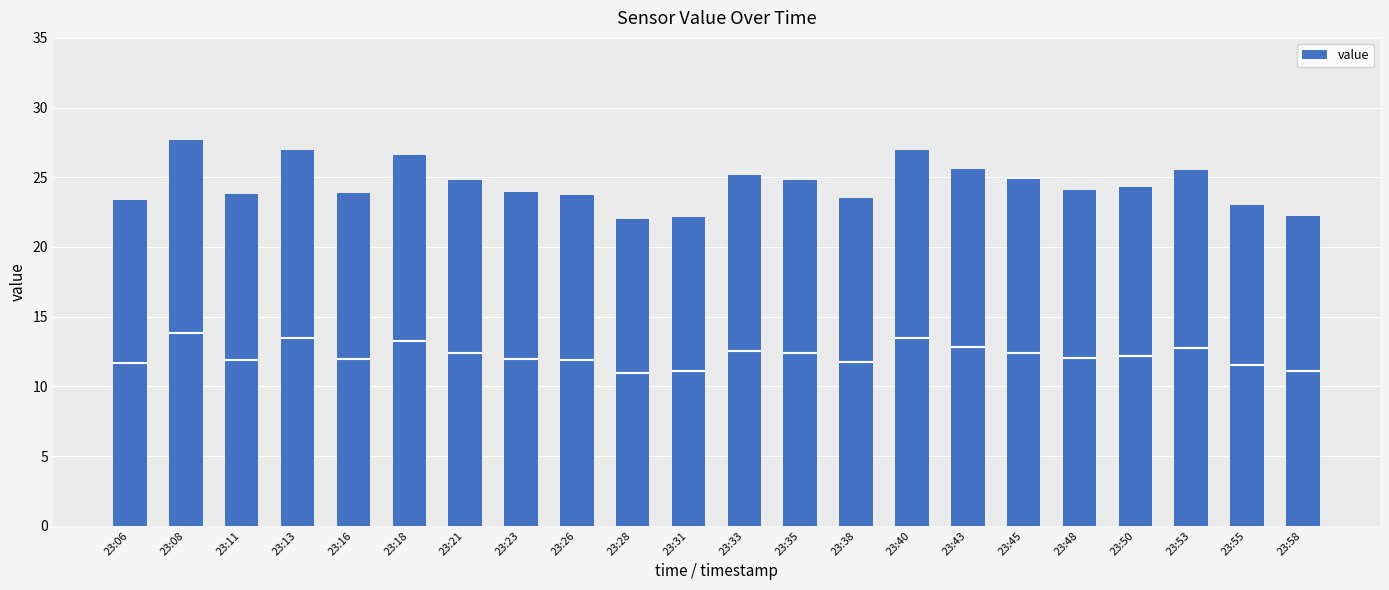

Reading left to right, transcribe all the data shown in this chart.

23:06=23.4	23:08=27.6	23:11=23.8	23:13=27.0	23:16=23.9	23:18=26.6	23:21=24.8	23:23=23.9	23:26=23.7	23:28=22.0	23:31=22.2	23:33=25.1	23:35=24.8	23:38=23.5	23:40=27.0	23:43=25.6	23:45=24.9	23:48=24.1	23:50=24.3	23:53=25.5	23:55=23.0	23:58=22.2